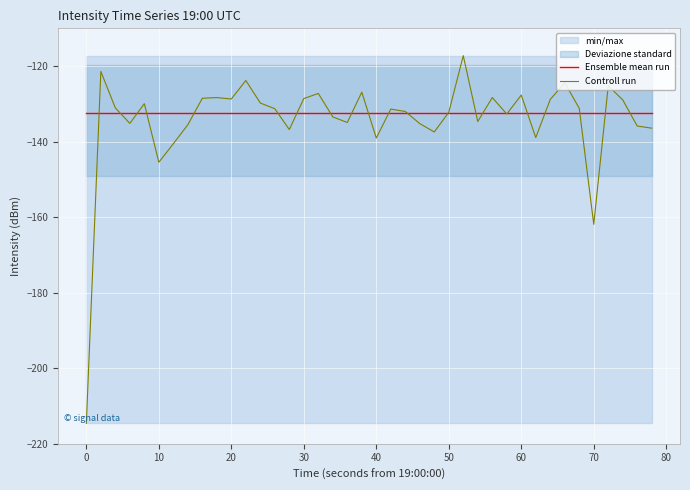

Which series has the largest total across all categories?

Ensemble mean run